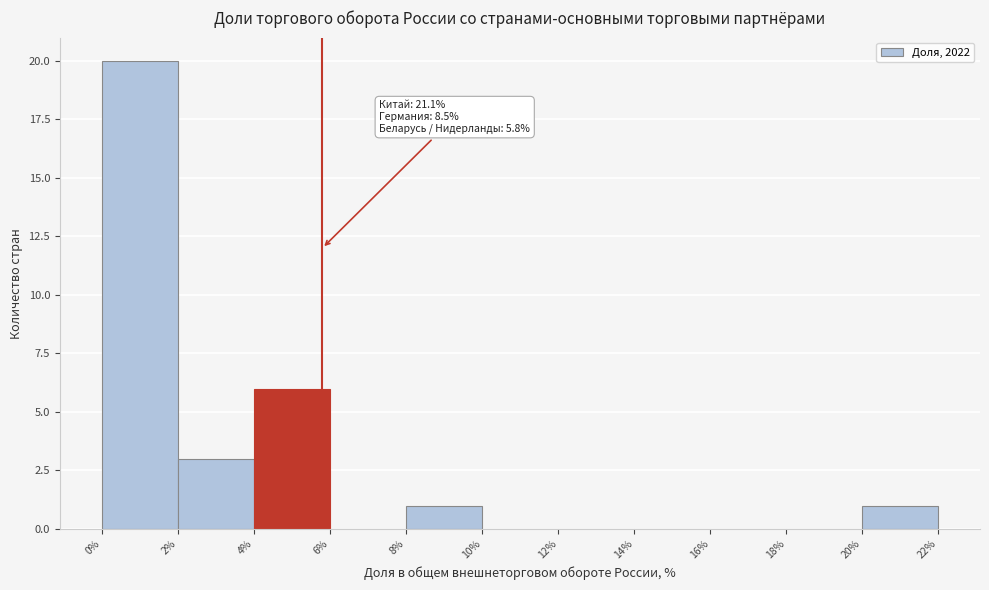

Which range on the x-axis has the tallest bar?

0% to 2%